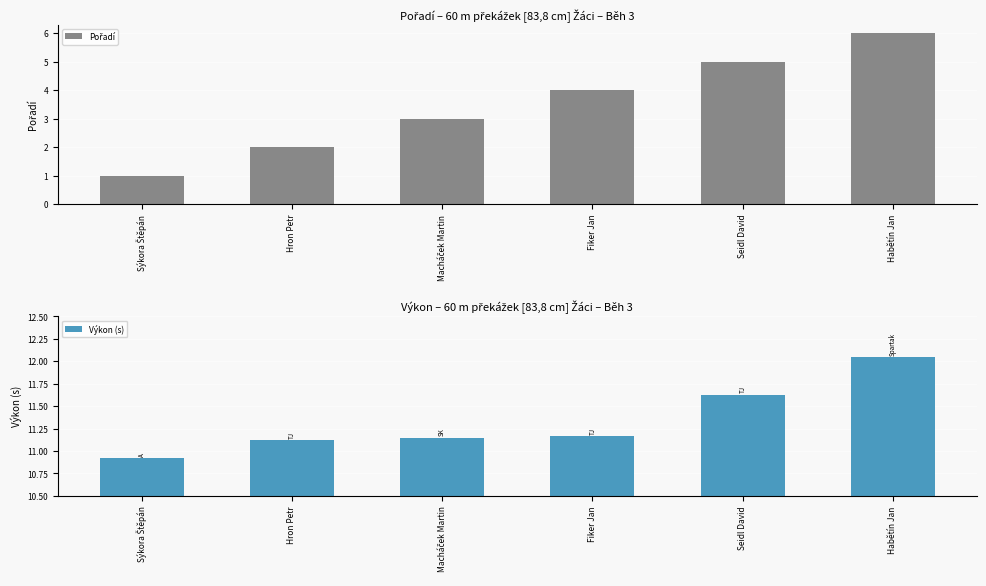

At which category is the sum across all series the highest?

Habětín Jan